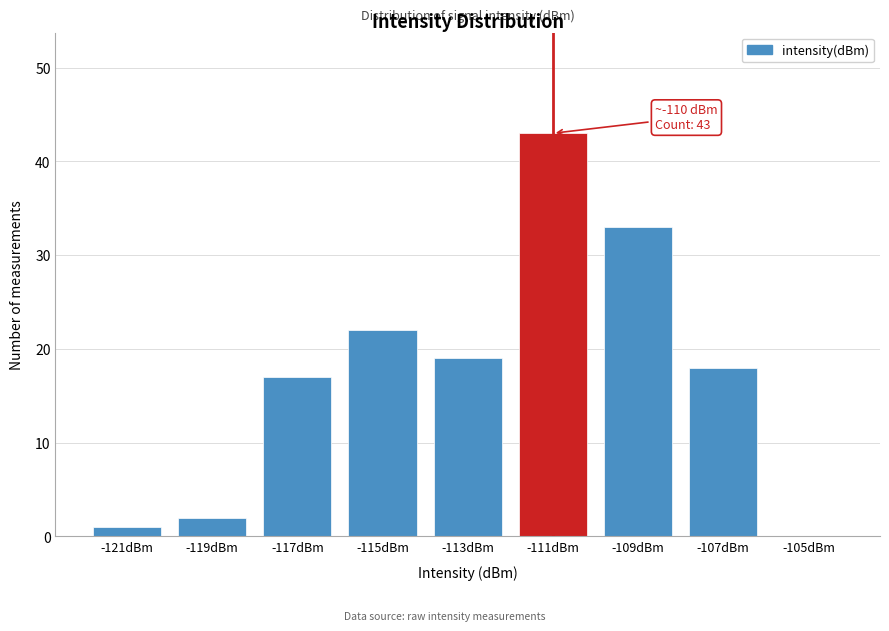

Reading left to right, extract all data points from this chart.

-121dBm=1	-119dBm=2	-117dBm=17	-115dBm=22	-113dBm=19	-111dBm=43	-109dBm=33	-107dBm=18	-105dBm=0